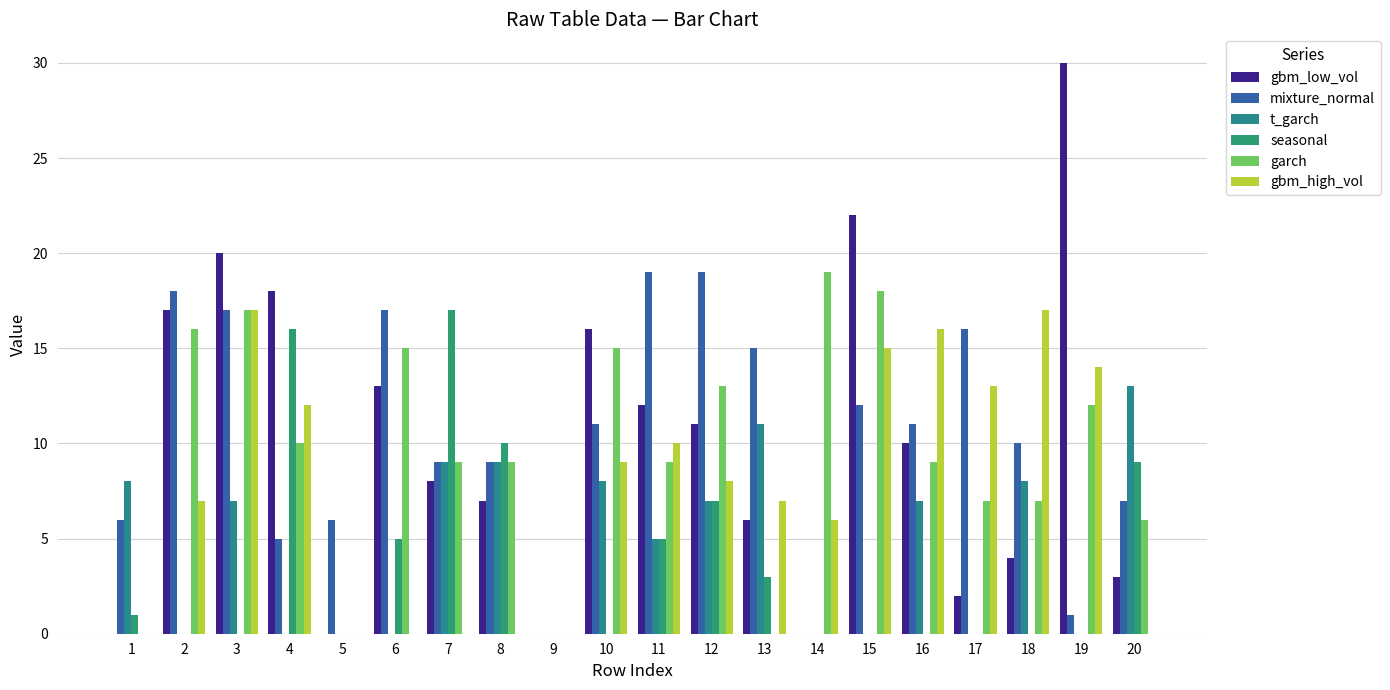

The value of t_garch at 11 is 5. True or false?

True